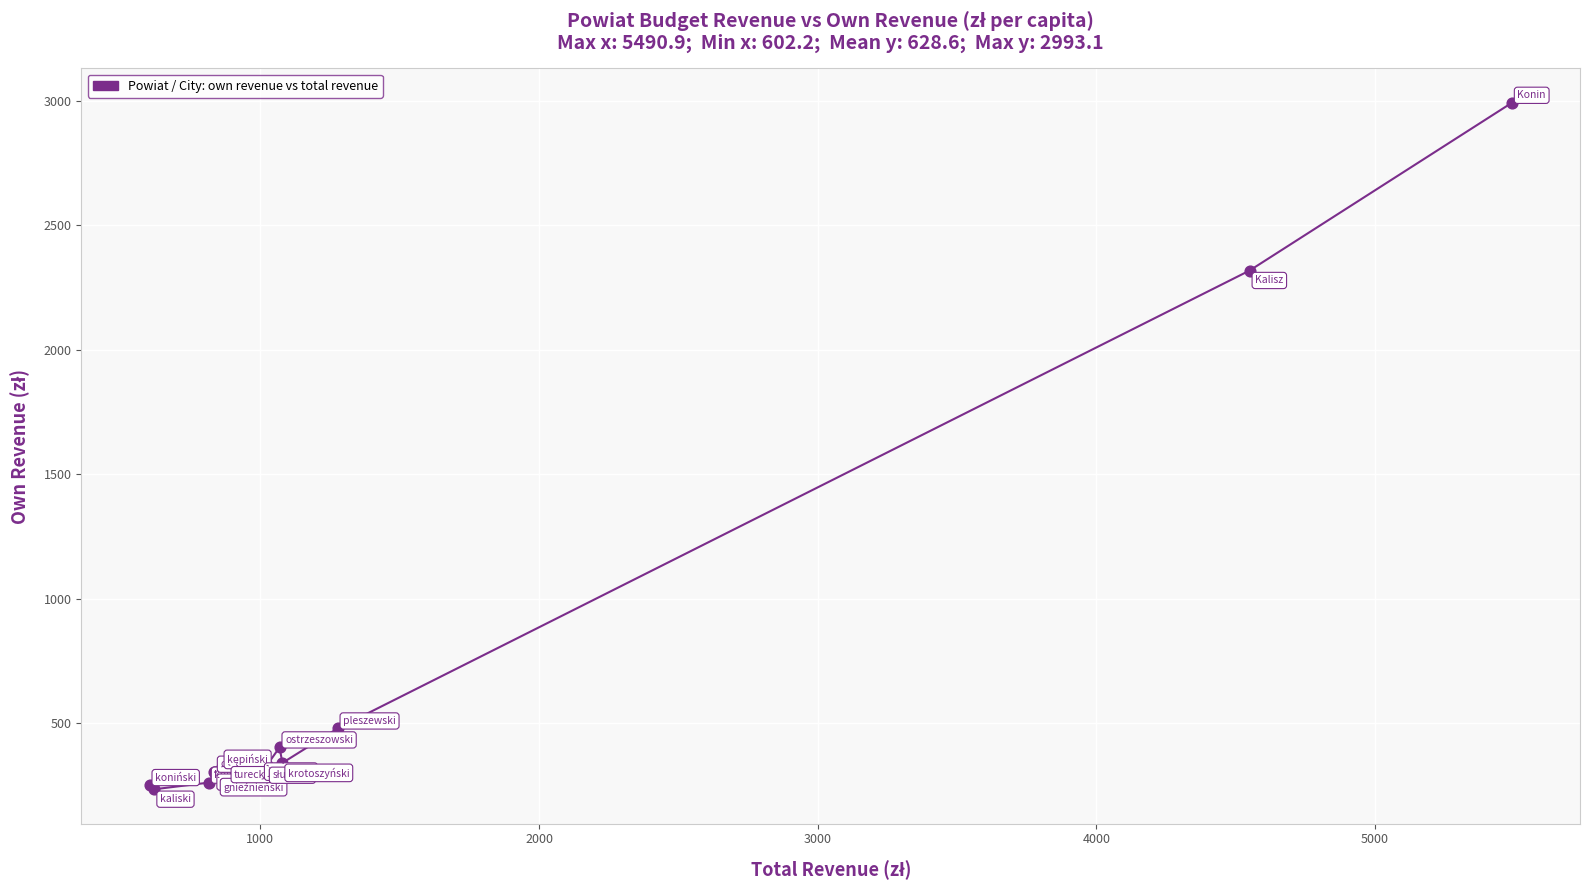

What Y value in the scatter plot is closest to 1613?

2318.8